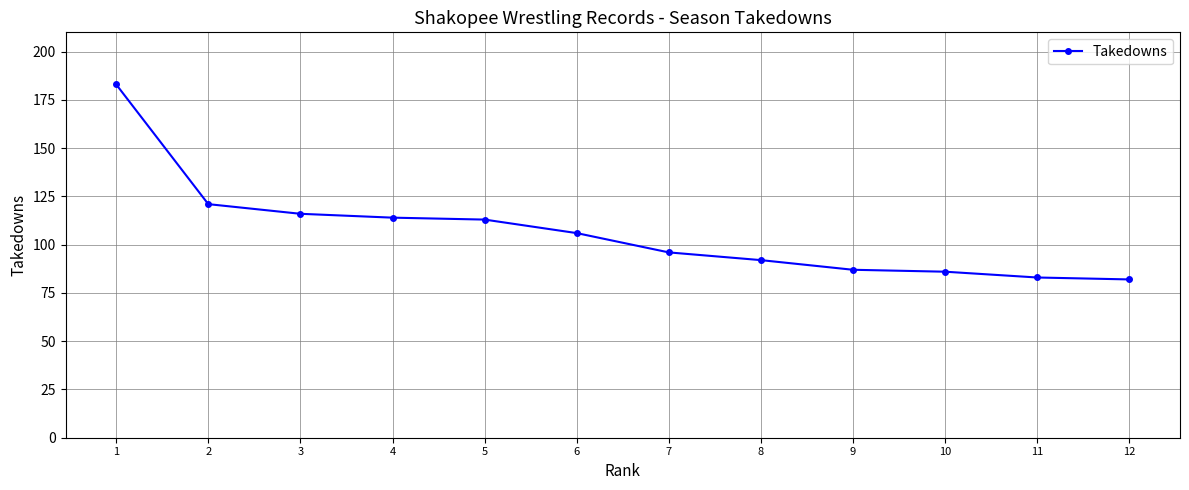

Reading left to right, list all the values displayed in this chart.

183	121	116	114	113	106	96	92	87	86	83	82